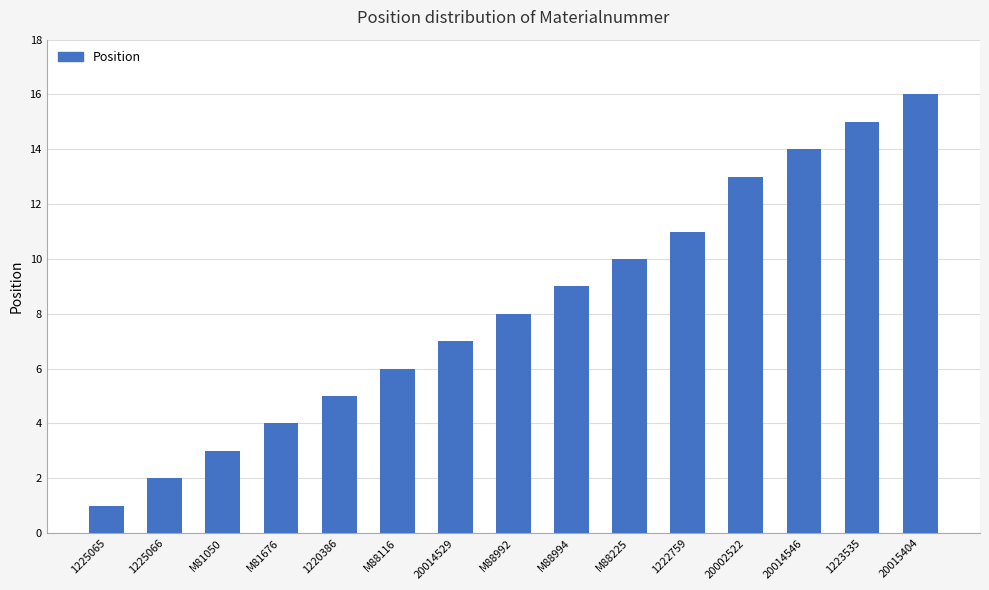

Read the value at 20002522.

13